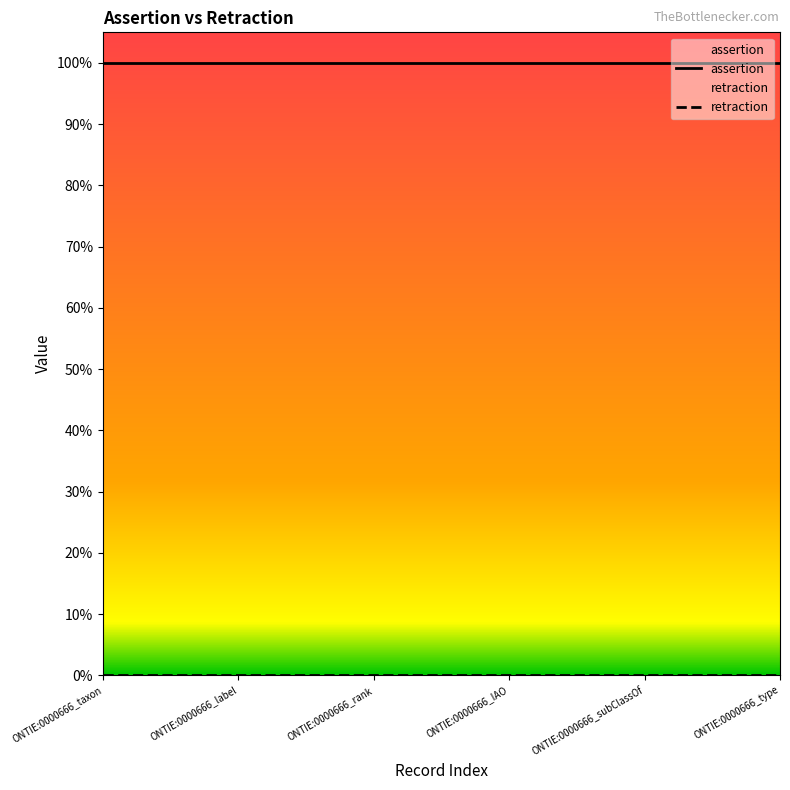

The retraction series shows 0 at ONTIE:0000666_IAO. True or false?

True